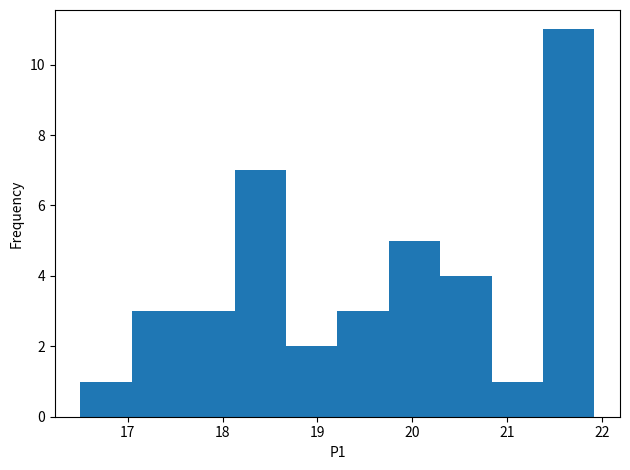

Reading left to right, transcribe this chart: for each bar, give the range it covers on the x-axis and its height. Neither the bar edges nor the heights are printed on the chart, so give them approximately, as read against the axes.

16.5 to 17.0: 1
17.0 to 17.6: 3
17.6 to 18.1: 3
18.1 to 18.7: 7
18.7 to 19.2: 2
19.2 to 19.8: 3
19.8 to 20.3: 5
20.3 to 20.8: 4
20.8 to 21.4: 1
21.4 to 21.9: 11